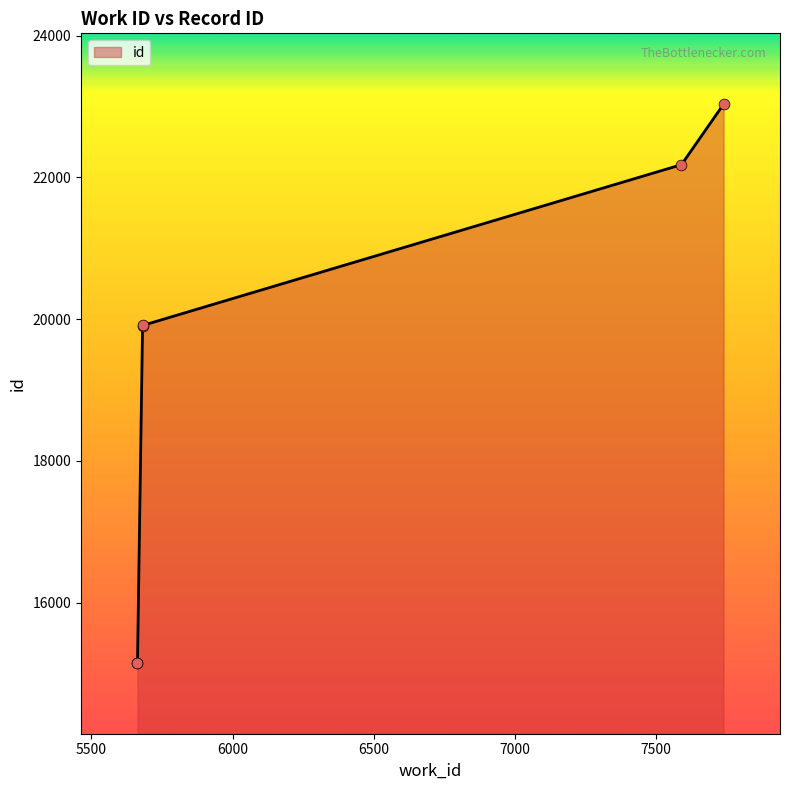

What is the ratio of the value at 7590 to the value at 5663?

1.5